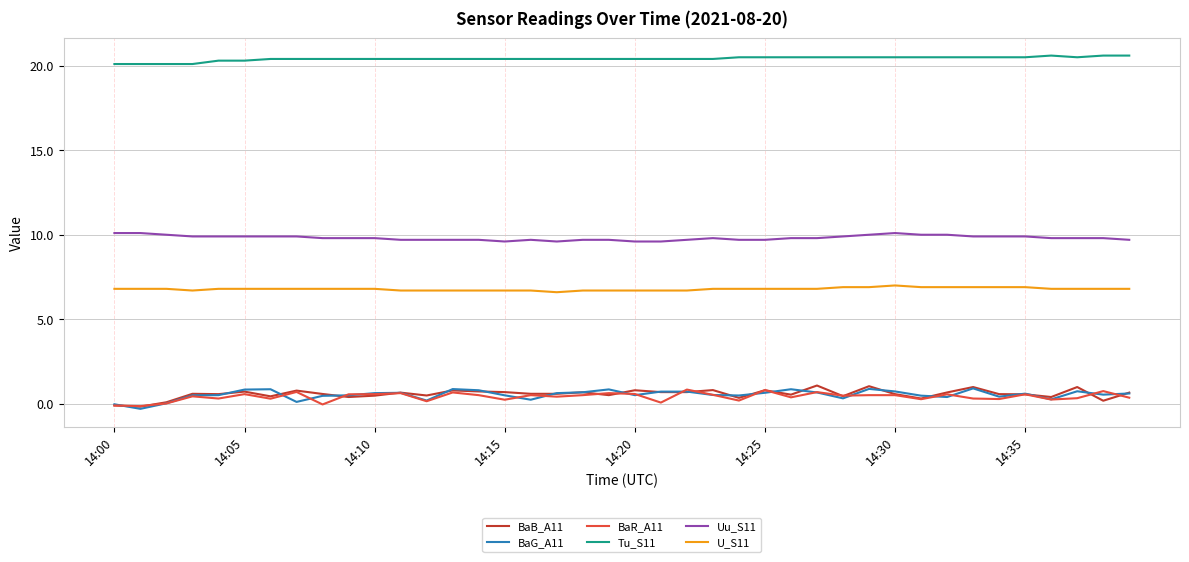

Which series has the largest total across all categories?

Tu_S11